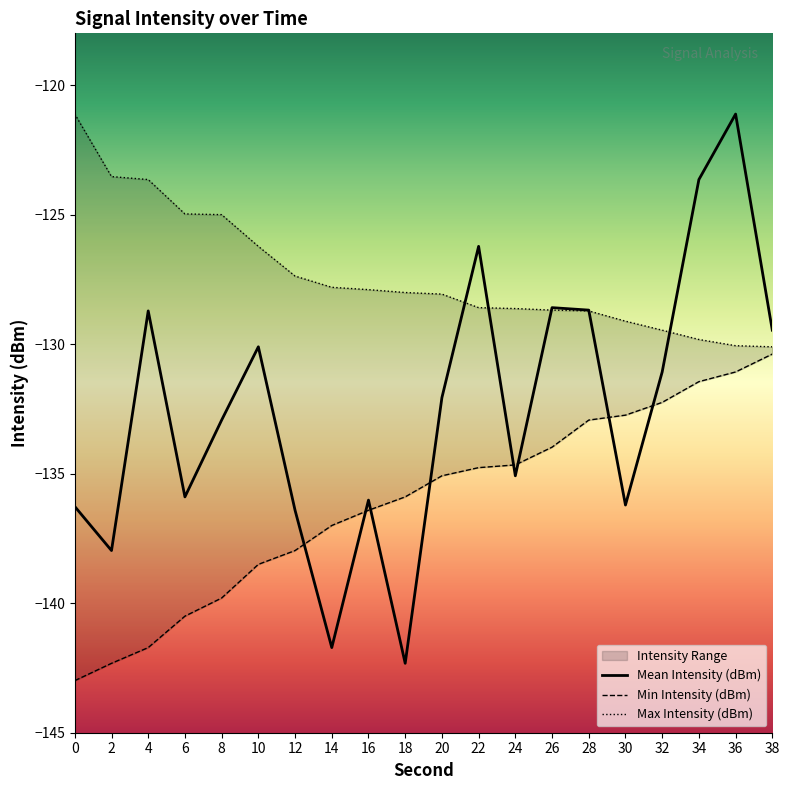

True or false: Max Intensity (dBm) has more than 1 interior local peaks.

False